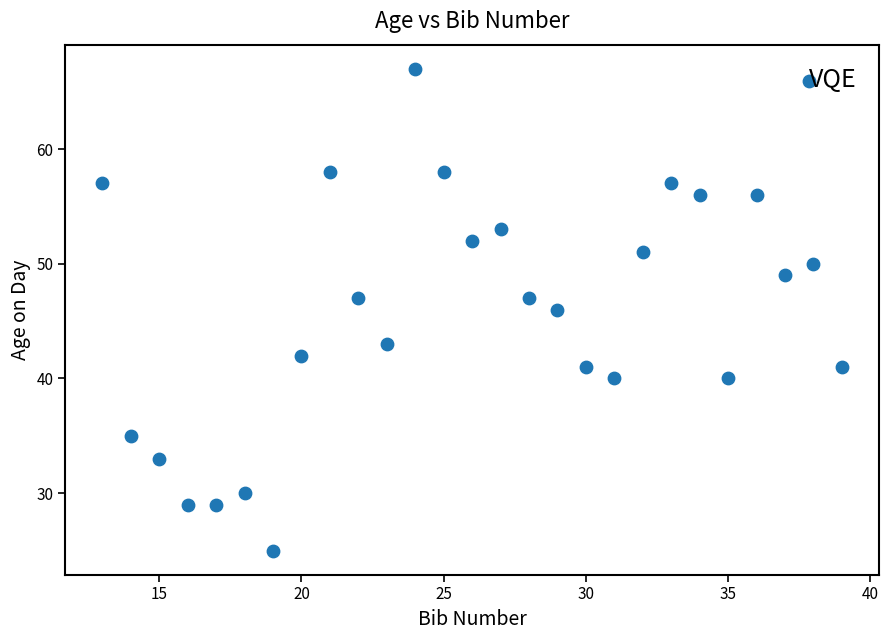

What is the range of X values (max minus min)?

26